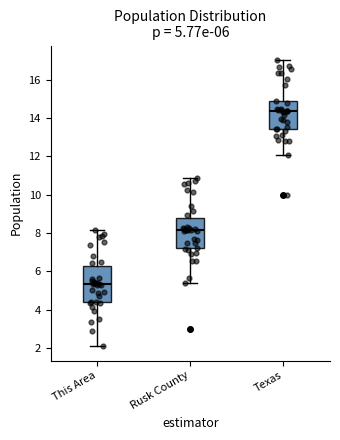

Which box's median line is the highest?

Texas